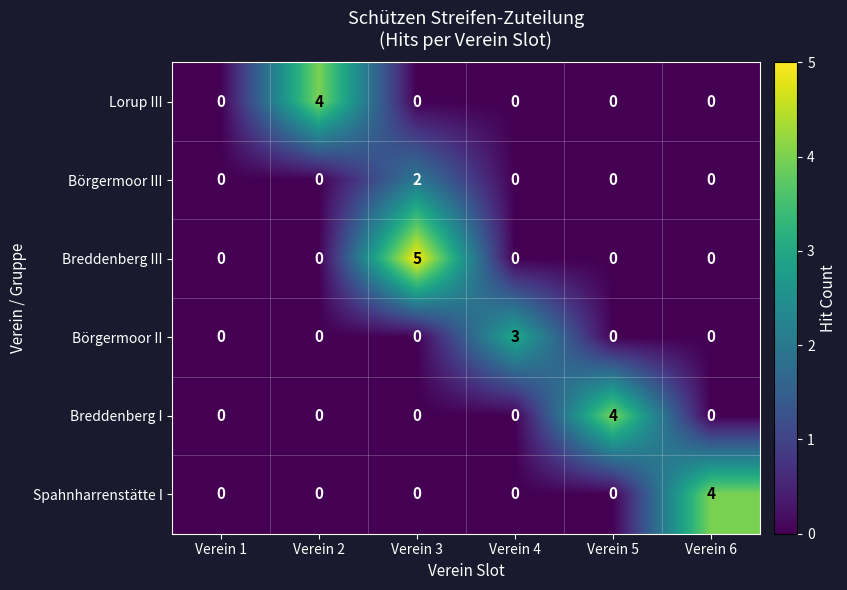

What is the greatest value displayed?

5